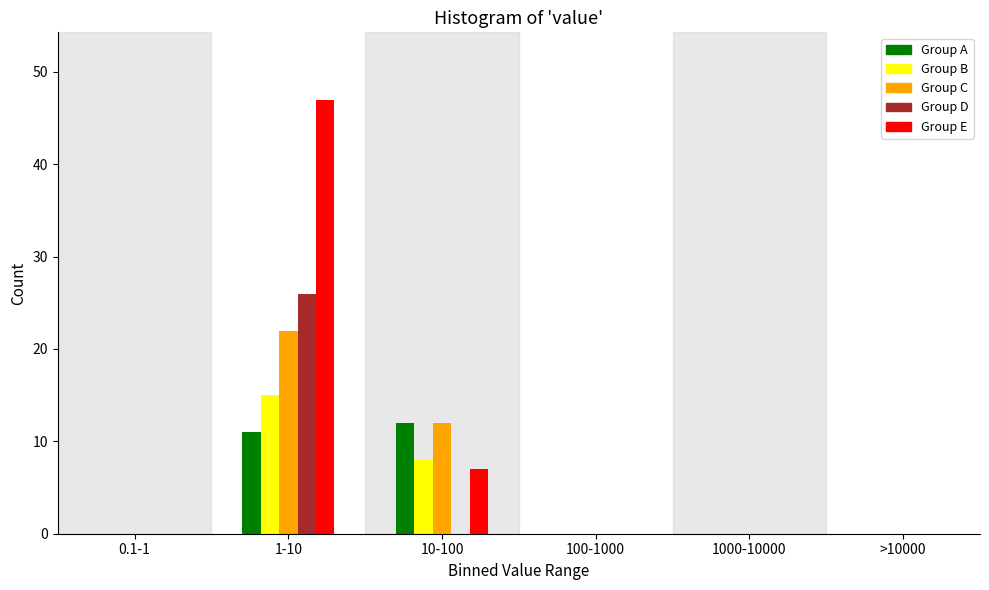

Reading left to right, extract all data points from this chart.

Group A: 0.1-1=0	1-10=11	10-100=12	100-1000=0	1000-10000=0	>10000=0
Group B: 0.1-1=0	1-10=15	10-100=8	100-1000=0	1000-10000=0	>10000=0
Group C: 0.1-1=0	1-10=22	10-100=12	100-1000=0	1000-10000=0	>10000=0
Group D: 0.1-1=0	1-10=26	10-100=0	100-1000=0	1000-10000=0	>10000=0
Group E: 0.1-1=0	1-10=47	10-100=7	100-1000=0	1000-10000=0	>10000=0